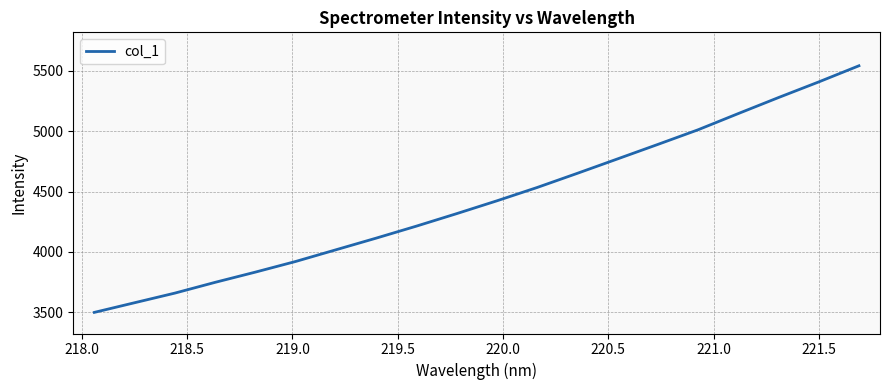

How many lines are shown in the chart?

1